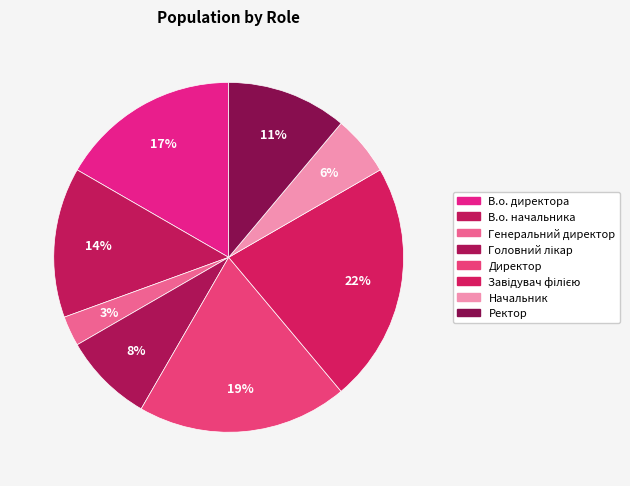

Combined, what portion of the pie is Начальник and Директор?

25.0%